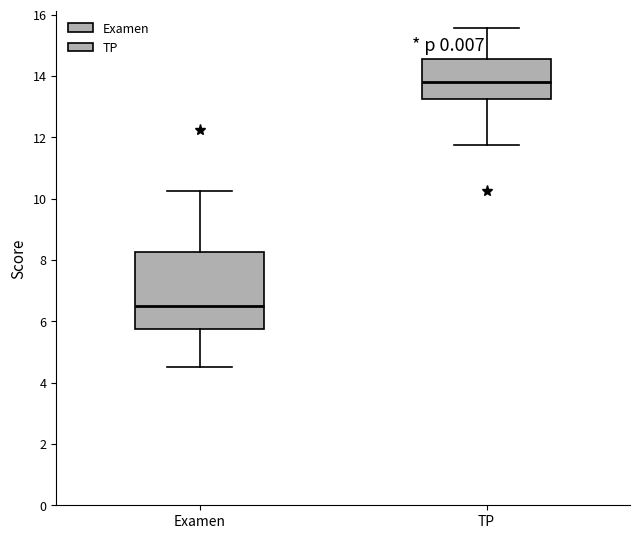

Comparing the boxes themselves (not the whiskers), which one is the tallest?

Examen